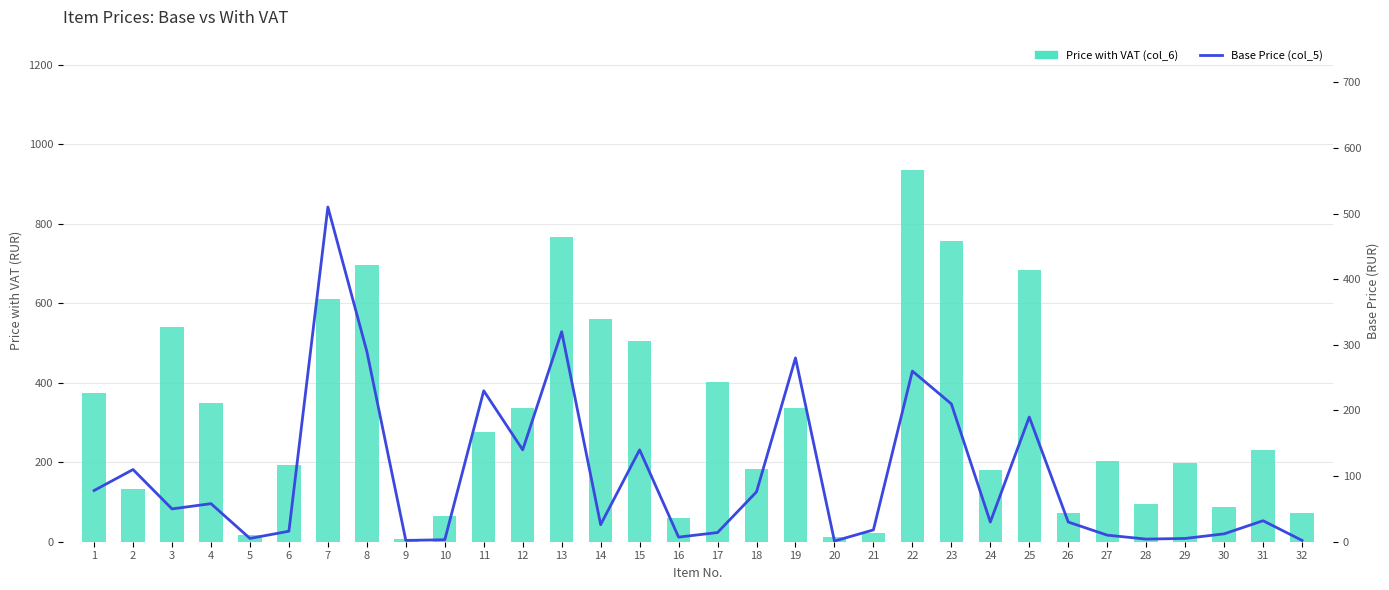

Is the value of Base Price (col_5) at 15 greater than the value of Price with VAT (col_6) at 29?

No